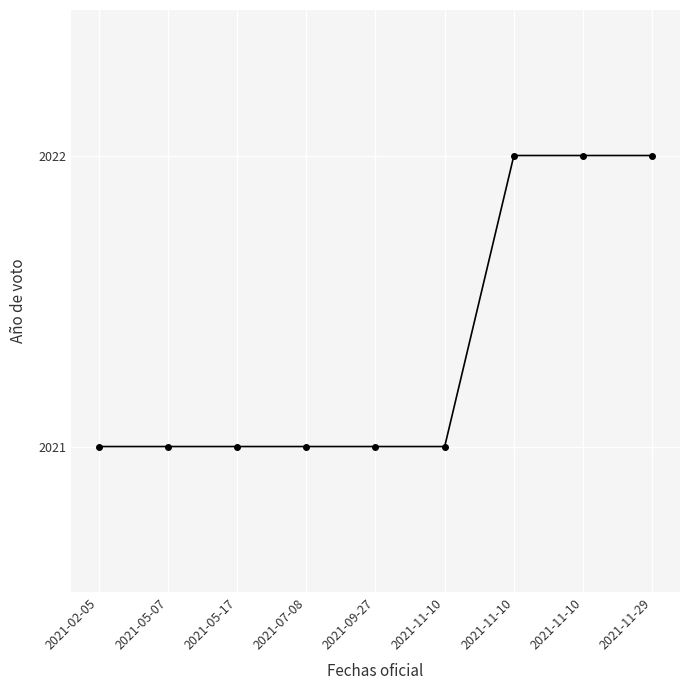

Is this an area chart (filled region under the line)?

No